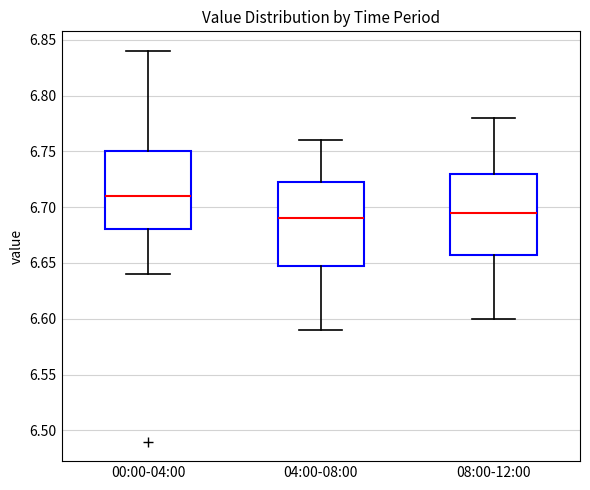

Where is the upper edge of the box for 00:00-04:00 on the y-axis? The values are not printed on the chart, so give them approximately, as read against the axis.

6.750